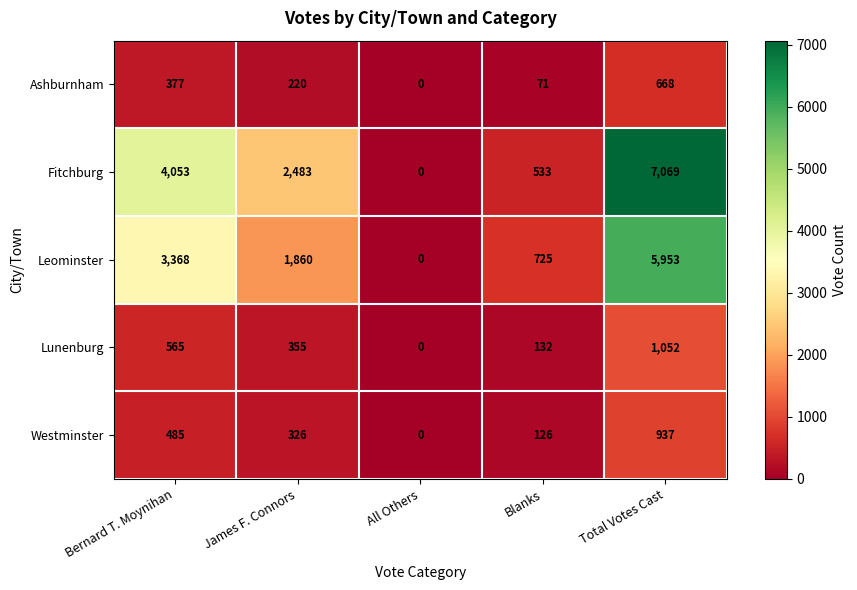

Reading left to right, transcribe all the data shown in this chart.

Ashburnham: Bernard T. Moynihan=377	James F. Connors=220	All Others=0	Blanks=71	Total Votes Cast=668
Fitchburg: Bernard T. Moynihan=4053	James F. Connors=2483	All Others=0	Blanks=533	Total Votes Cast=7069
Leominster: Bernard T. Moynihan=3368	James F. Connors=1860	All Others=0	Blanks=725	Total Votes Cast=5953
Lunenburg: Bernard T. Moynihan=565	James F. Connors=355	All Others=0	Blanks=132	Total Votes Cast=1052
Westminster: Bernard T. Moynihan=485	James F. Connors=326	All Others=0	Blanks=126	Total Votes Cast=937